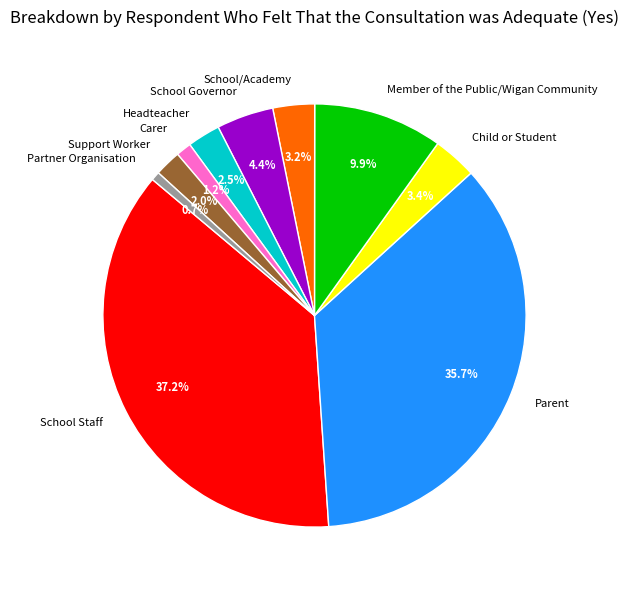

What is the smallest slice in the pie chart?

Partner Organisation